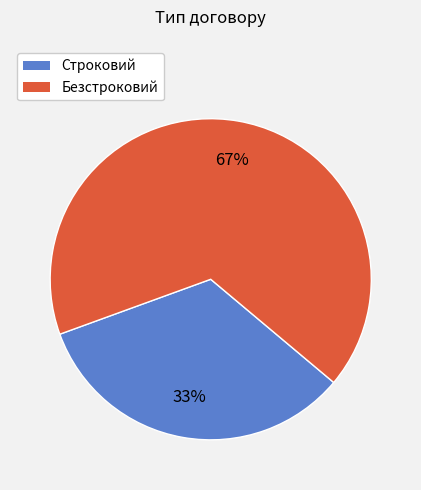

Which slice represents more than half of the pie?

Безстроковий